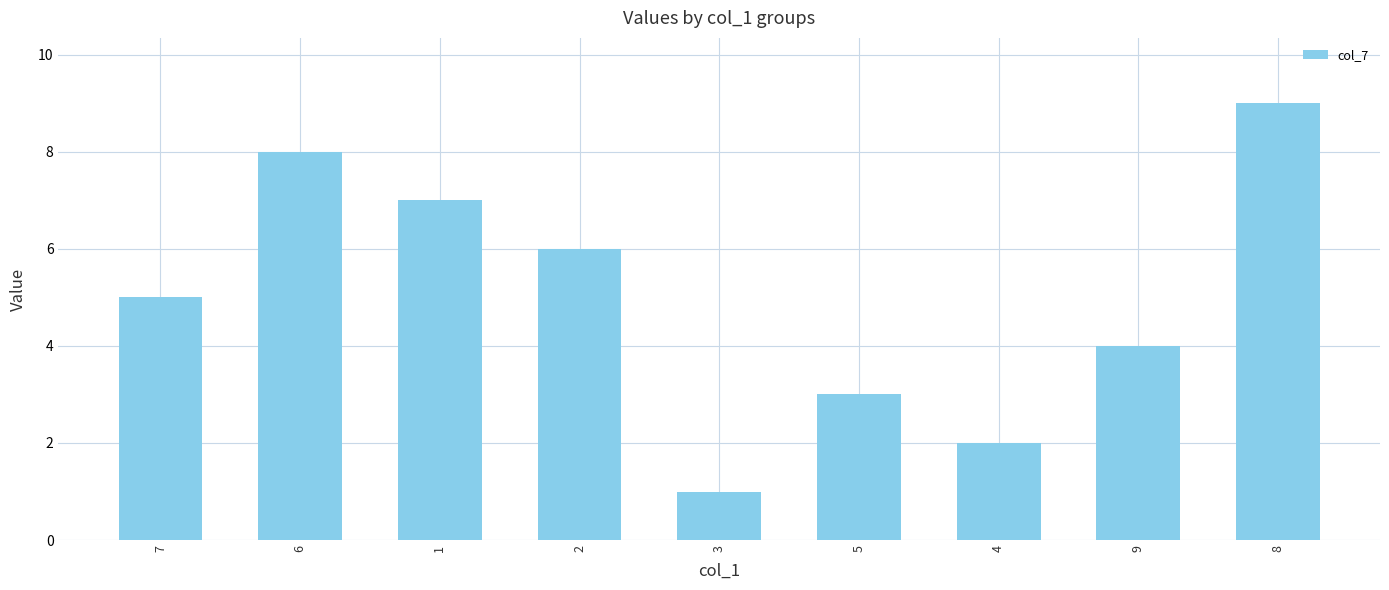

Which has a higher value, 5 or 8?

8